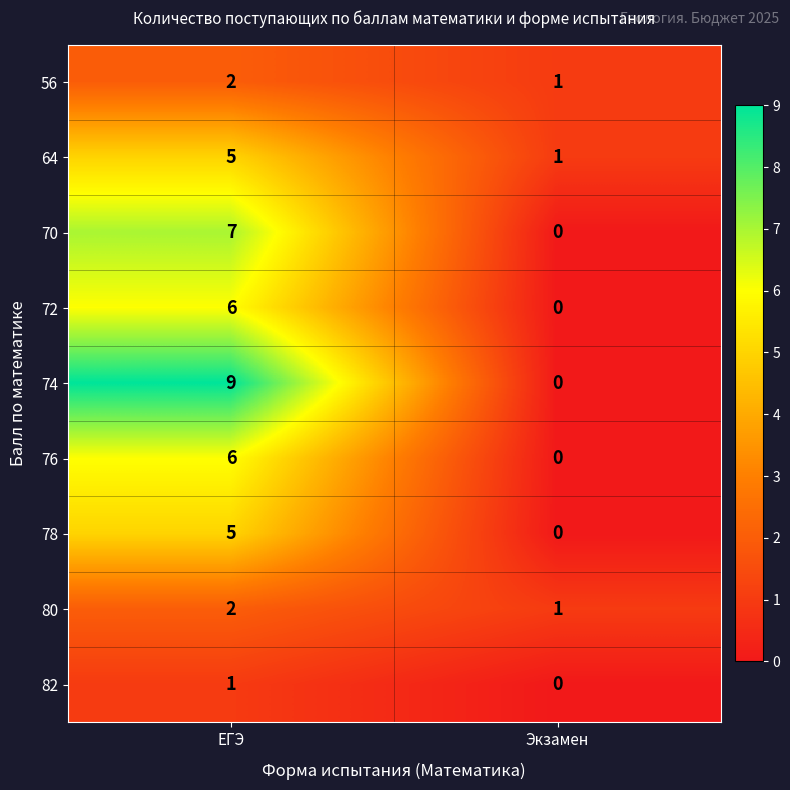

The value of 78 at ЕГЭ is 5. True or false?

True